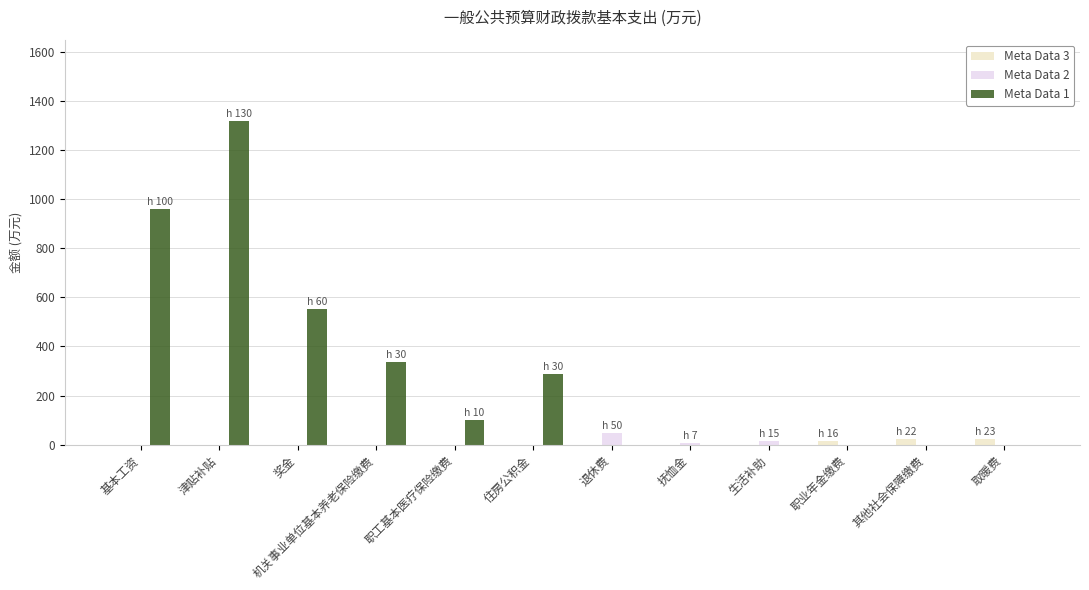

Count the number of categories in the chart.

12